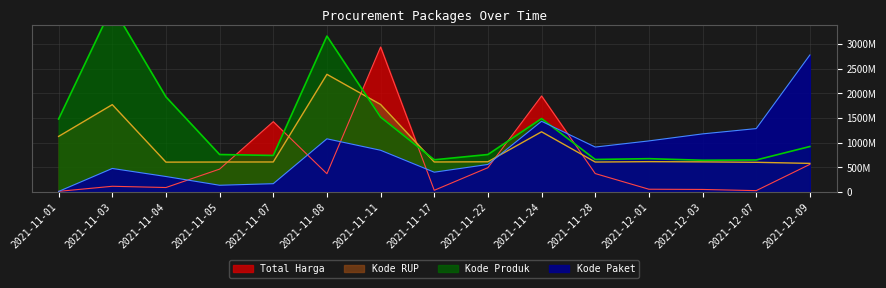

What is the label of the 2nd point from the right?

2021-12-07